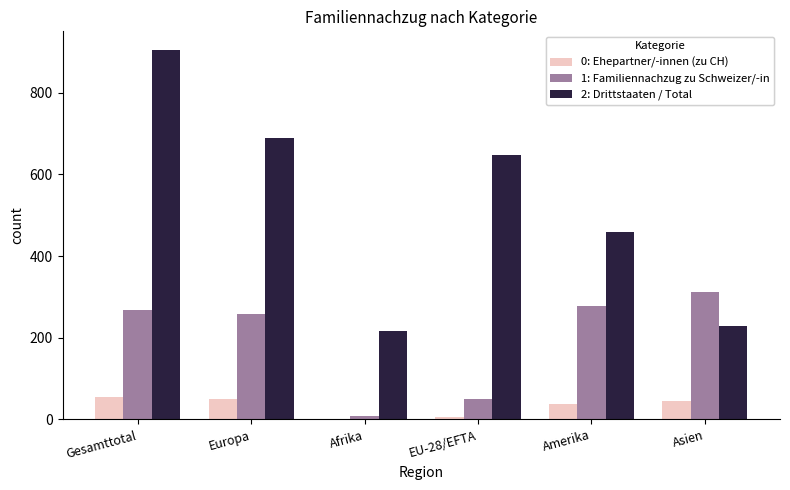

Count the number of data series in this chart.

3